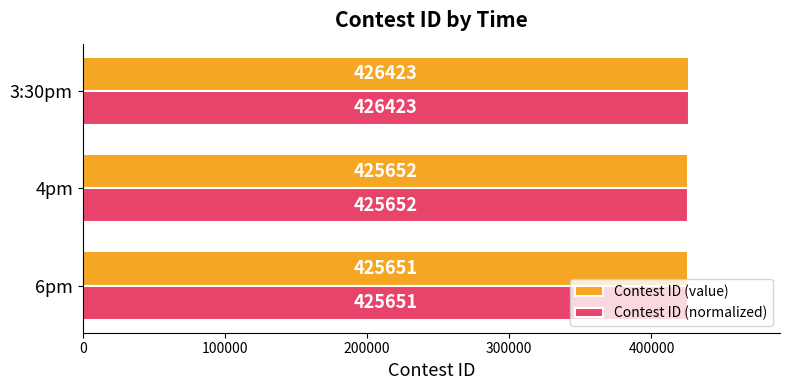

Rank the categories by Contest ID (normalized) value from lowest to highest.

6pm, 4pm, 3:30pm